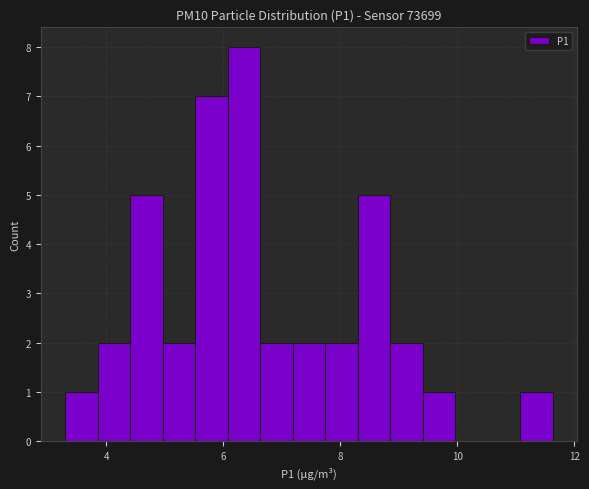

Around what value on the x-axis is the tallest bar? Give the approximate position of its centre, as read against the axis.

6.4